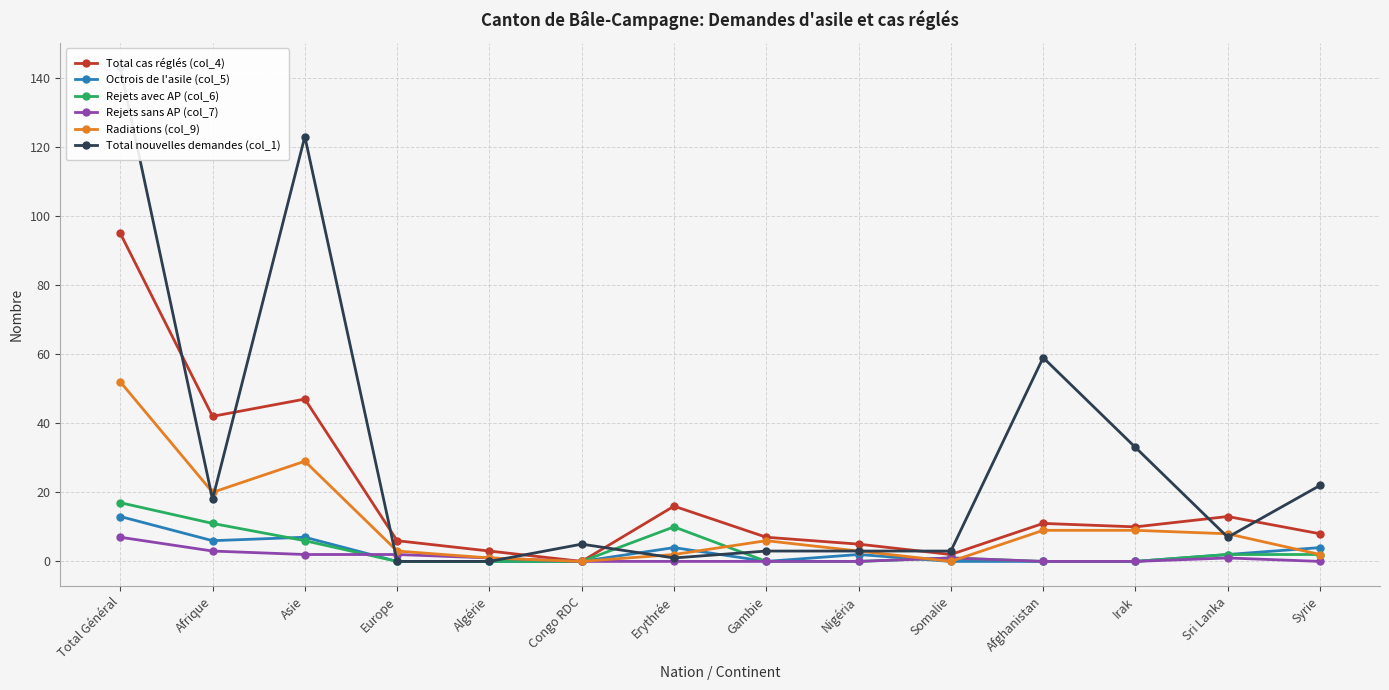

How many distinct data groups are displayed?

6